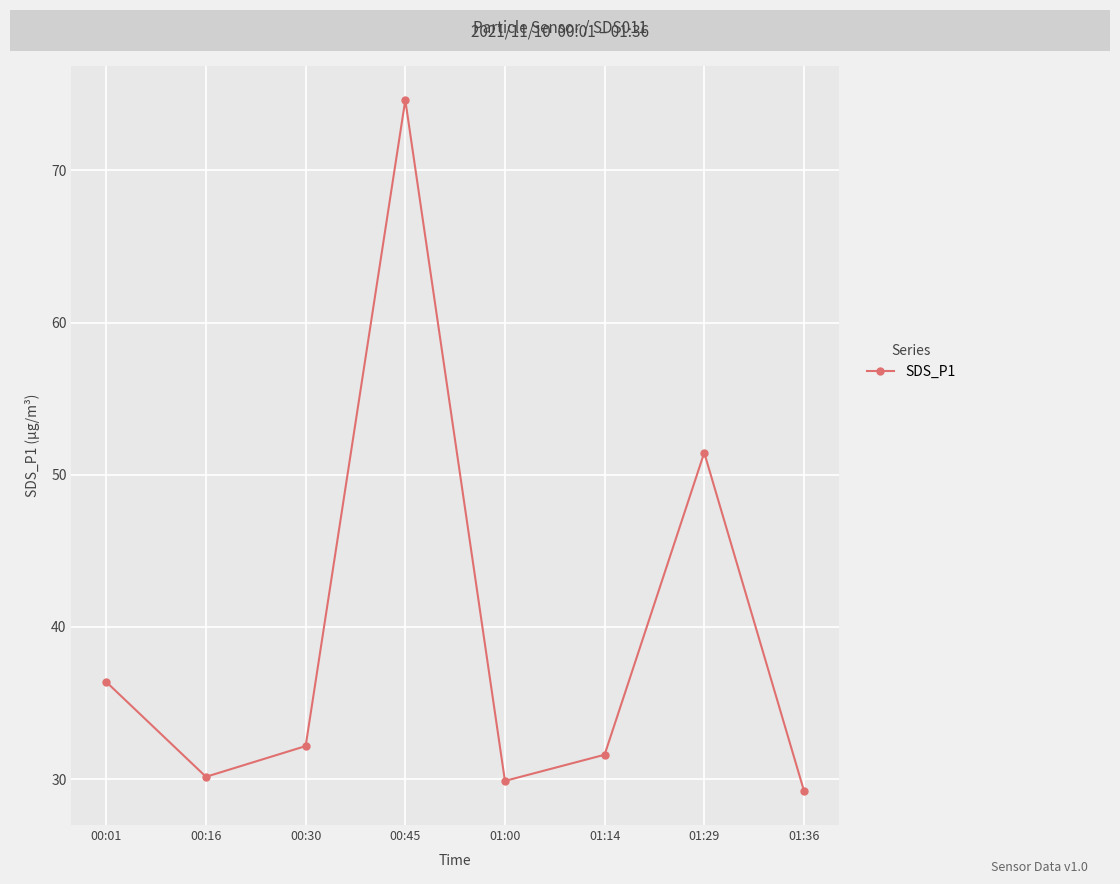

How many data points does each series have?

8